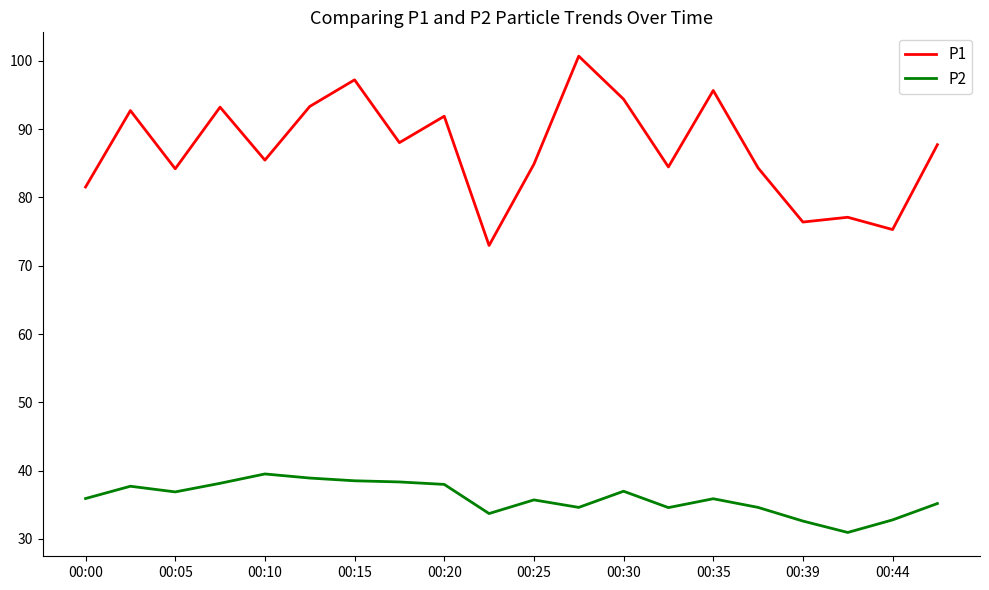

What is the difference between the maximum and minimum values in the P2 series?

8.6